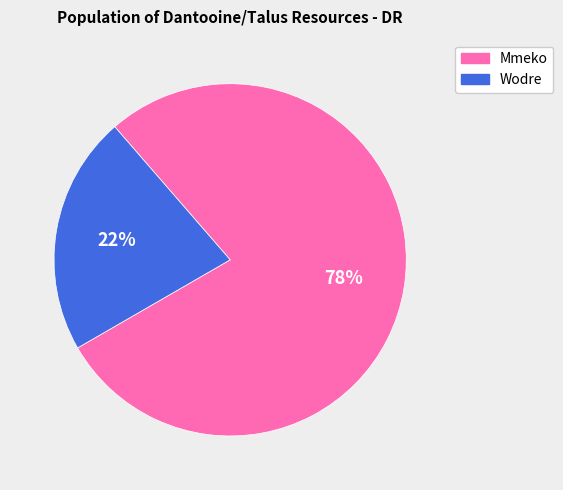

To the nearest percent, what percentage of the pie is Wodre?

22%